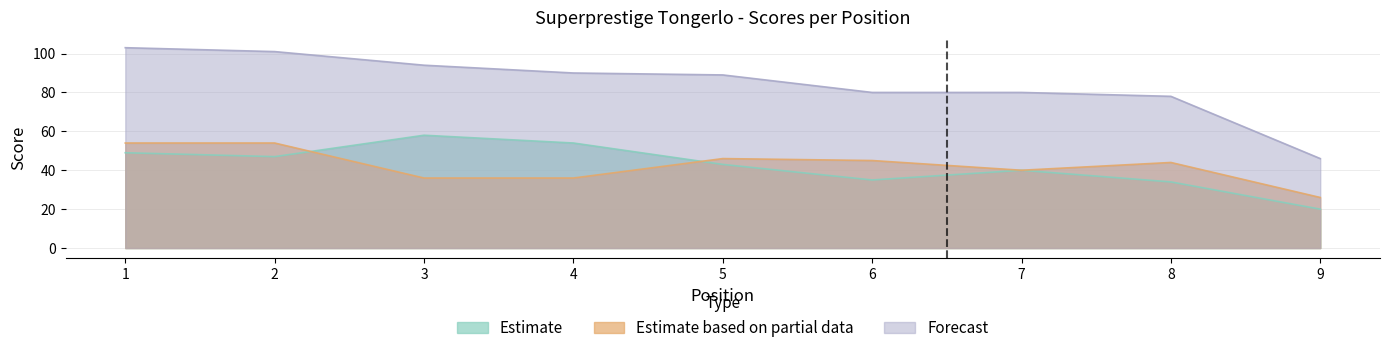

The Sub2 series shows 76 at 1. True or false?

False